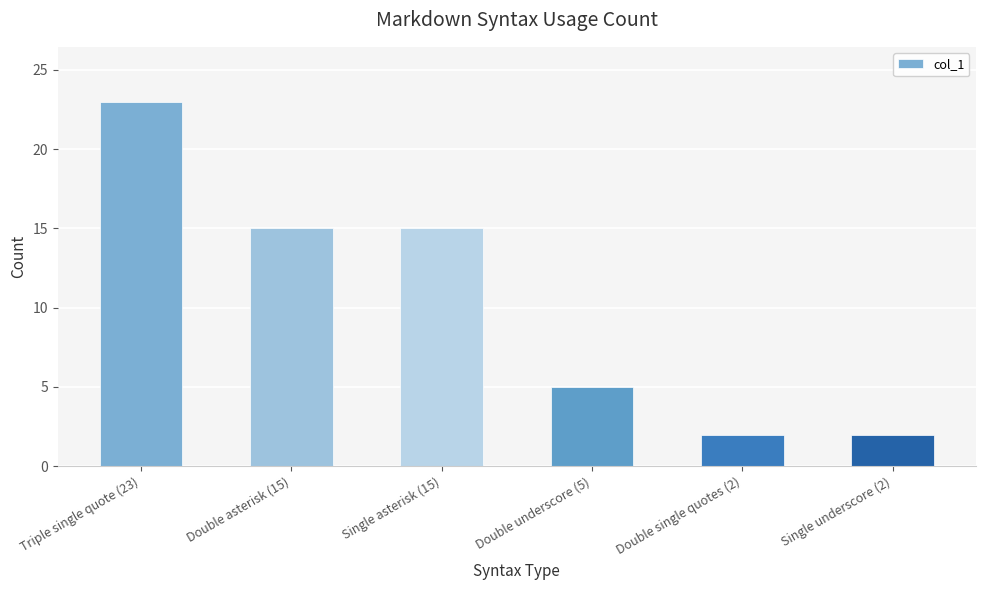

What is the difference between the second highest and second lowest values?

13